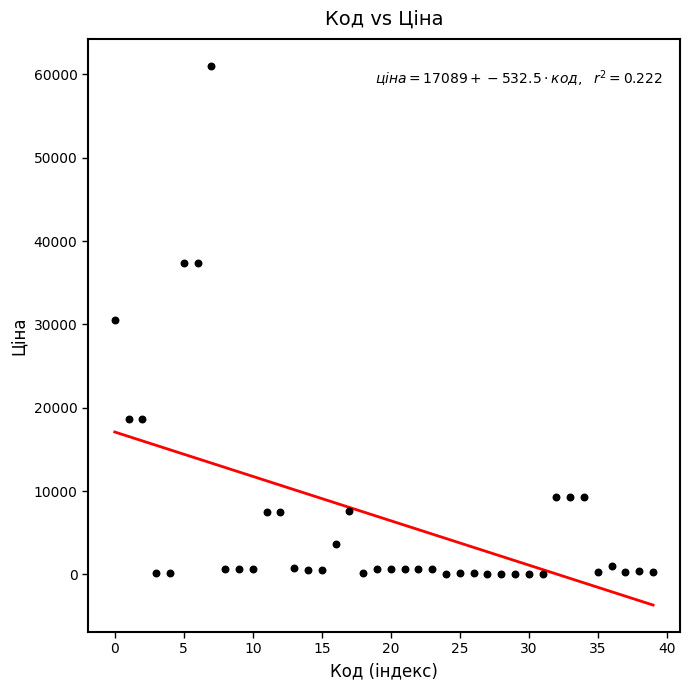

What is the range of Y values (max minus min)?

61008.8